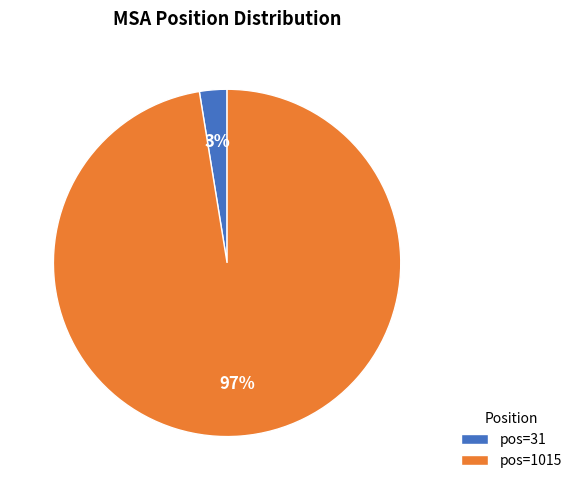

Is there any slice that represents more than half of the pie?

Yes